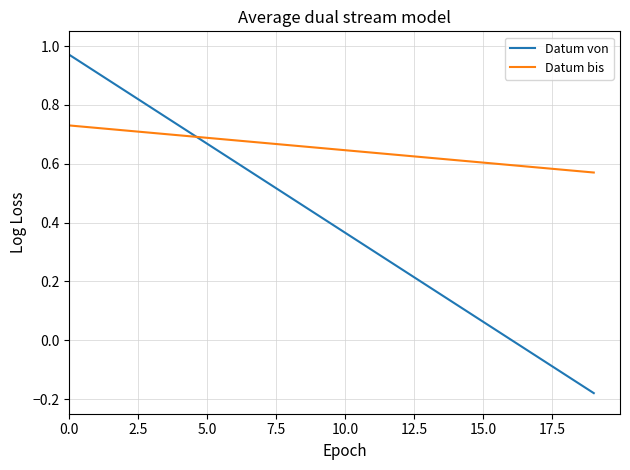

List the series in order of their overall mean, lowest first.

Datum von, Datum bis